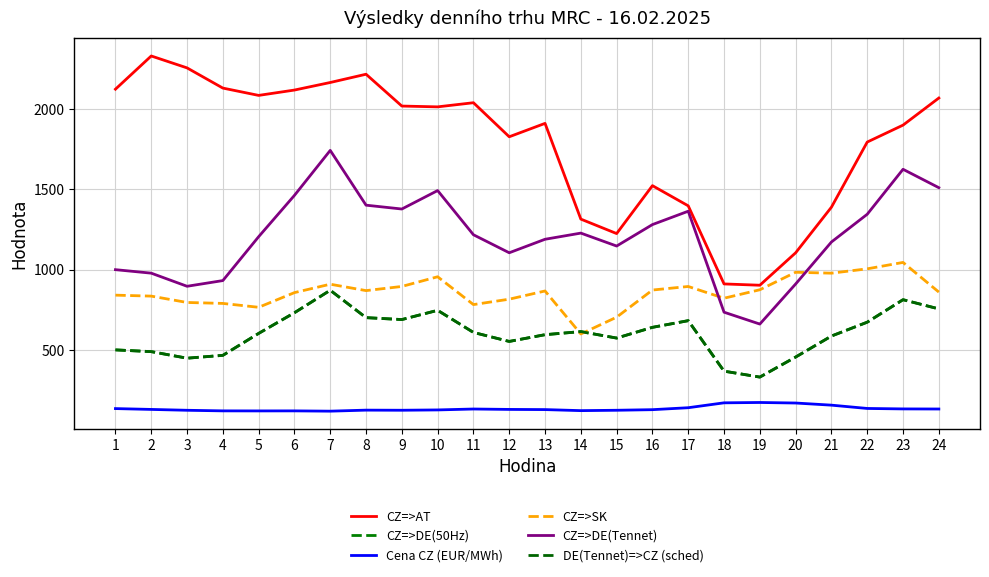

Rank the series at 11 from highest to lowest value.

CZ=>AT, CZ=>DE(Tennet), CZ=>SK, CZ=>DE(50Hz), DE(Tennet)=>CZ (sched), Cena CZ (EUR/MWh)